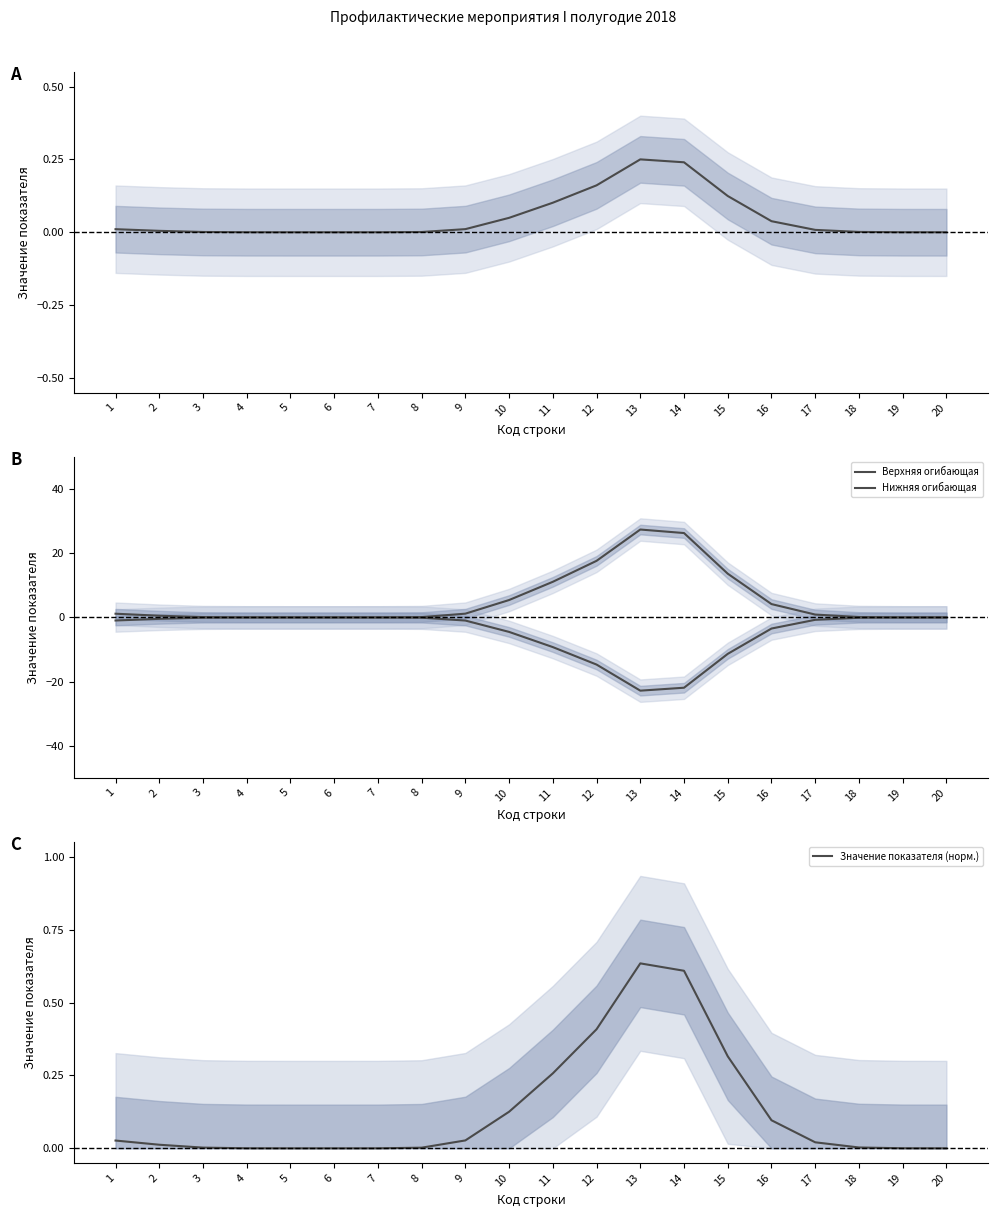

At how many categories does at least one series exceed 7?

5